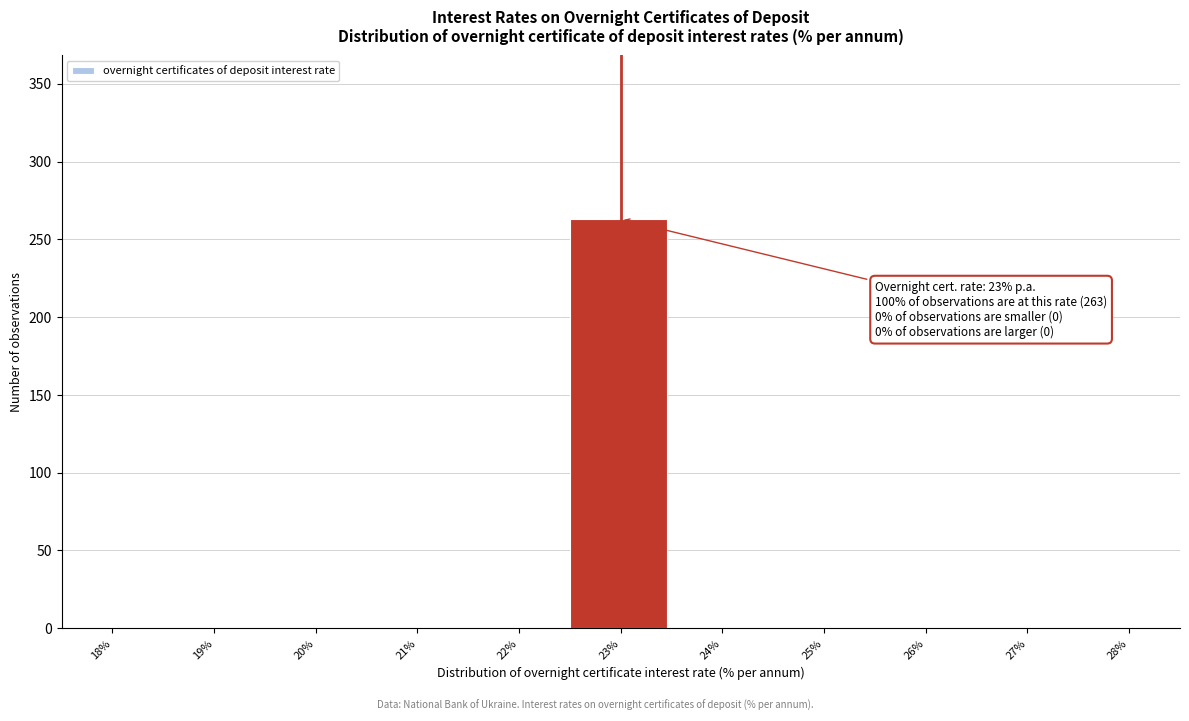

Over which range of the x-axis is the bar tallest?

22.5 to 23.5